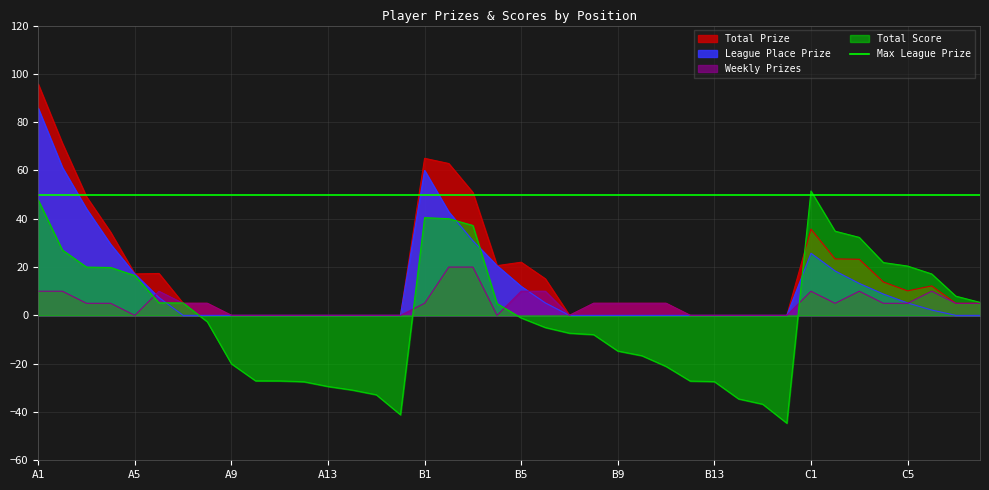

What is the label of the 25th point from the left?

B9